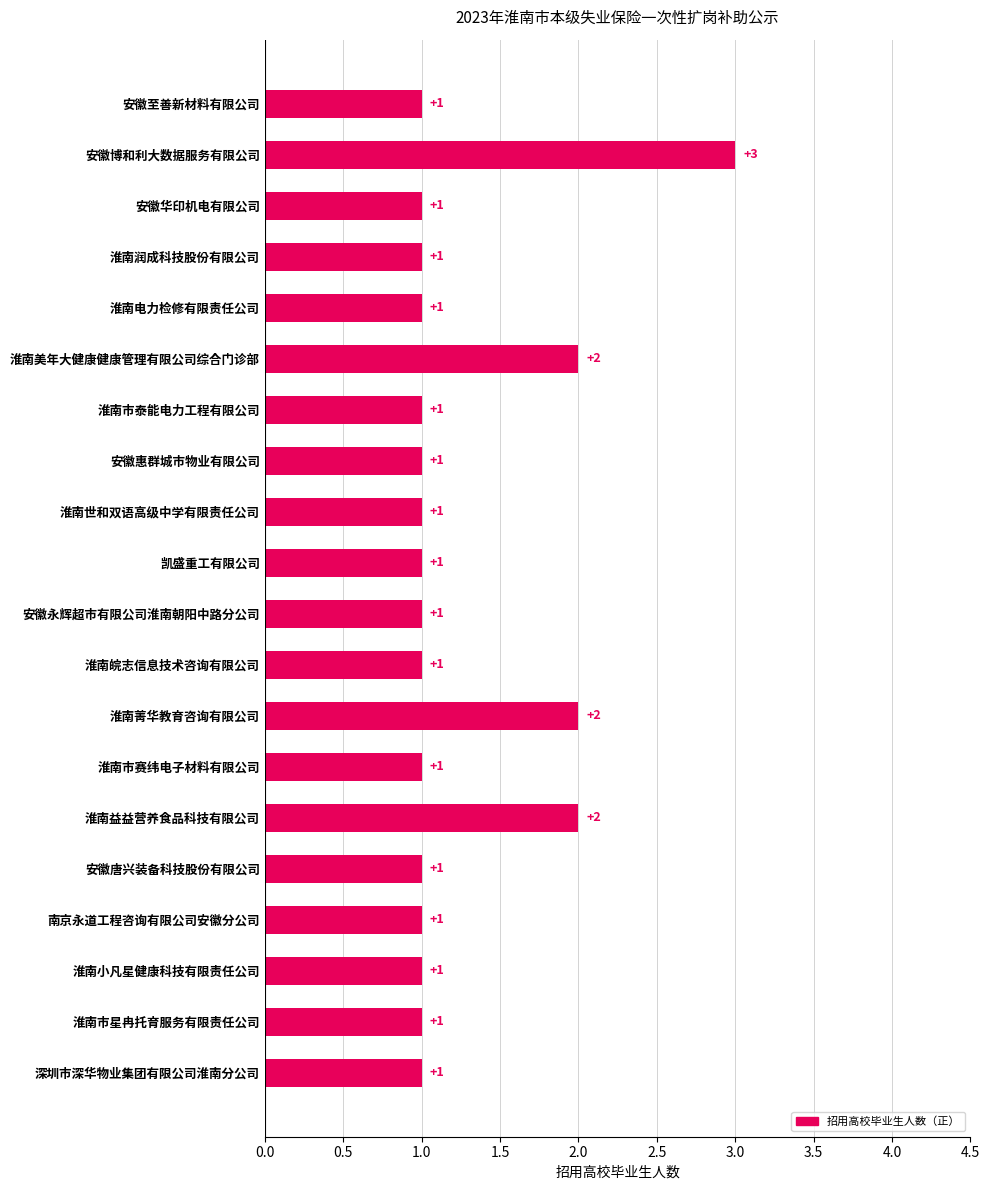

Reading bottom to top, what are all the values shown in this chart?

深圳市深华物业集团有限公司淮南分公司=1	淮南市星冉托育服务有限责任公司=1	淮南小凡星健康科技有限责任公司=1	南京永道工程咨询有限公司安徽分公司=1	安徽唐兴装备科技股份有限公司=1	淮南益益营养食品科技有限公司=2	淮南市赛纬电子材料有限公司=1	淮南菁华教育咨询有限公司=2	淮南皖志信息技术咨询有限公司=1	安徽永辉超市有限公司淮南朝阳中路分公司=1	凯盛重工有限公司=1	淮南世和双语高级中学有限责任公司=1	安徽惠群城市物业有限公司=1	淮南市泰能电力工程有限公司=1	淮南美年大健康健康管理有限公司综合门诊部=2	淮南电力检修有限责任公司=1	淮南润成科技股份有限公司=1	安徽华印机电有限公司=1	安徽博和利大数据服务有限公司=3	安徽至善新材料有限公司=1